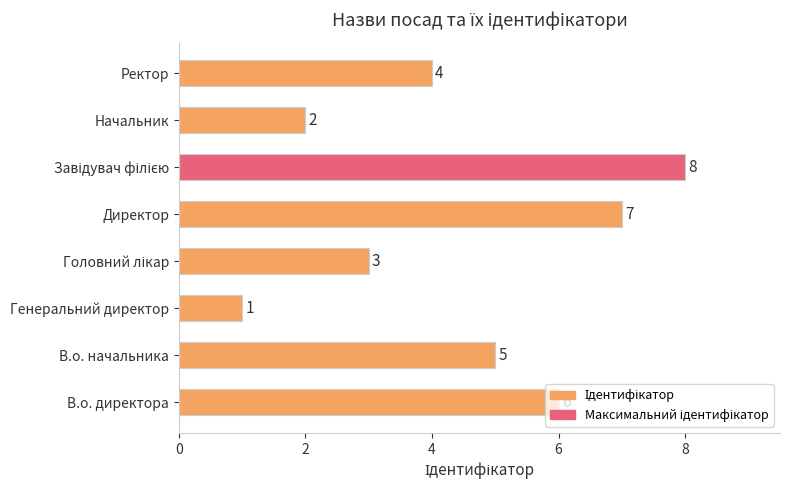

What value does the data have at Директор?

7